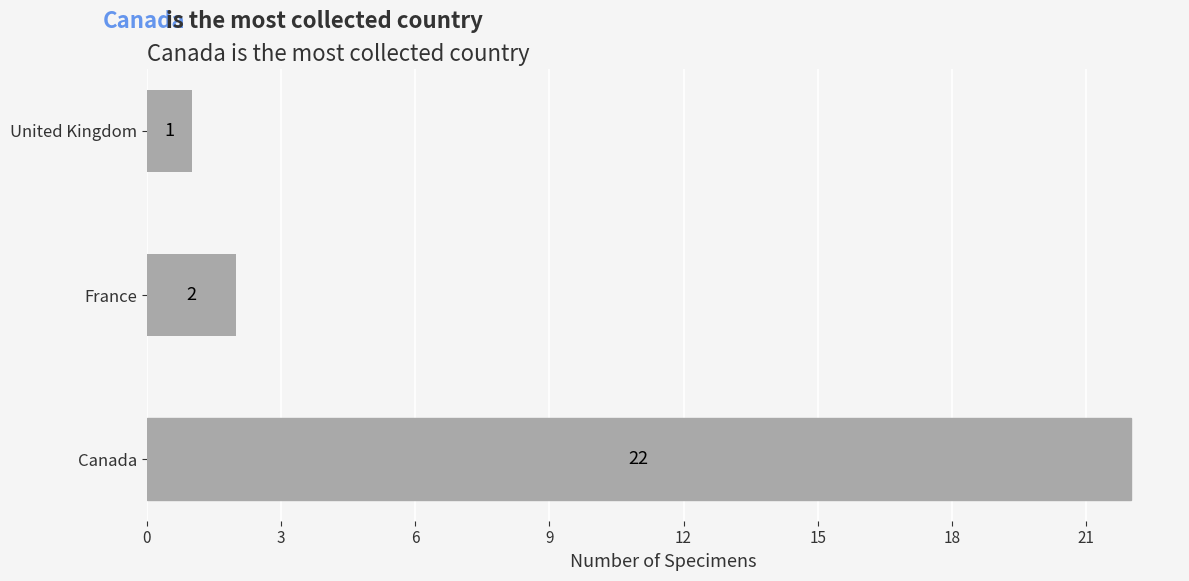

List the labels in order of value, smallest first.

United Kingdom, France, Canada